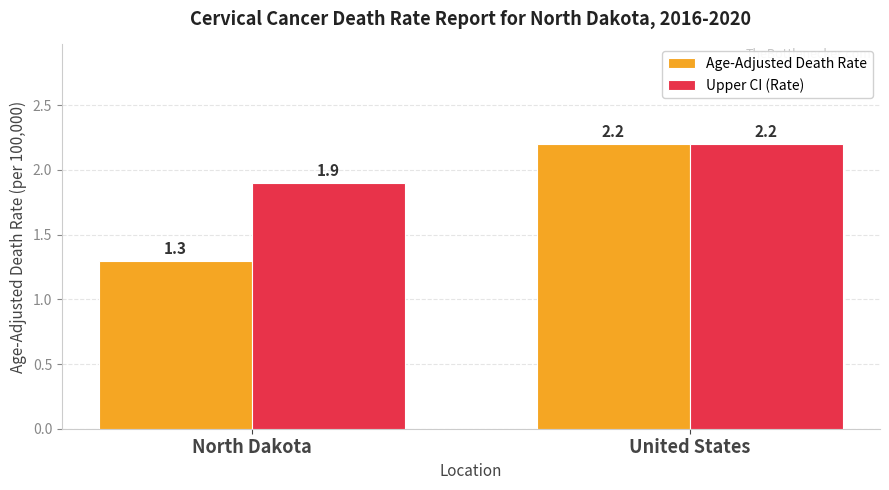

What is the difference between the maximum and minimum values in the Age-Adjusted Death Rate series?

0.9